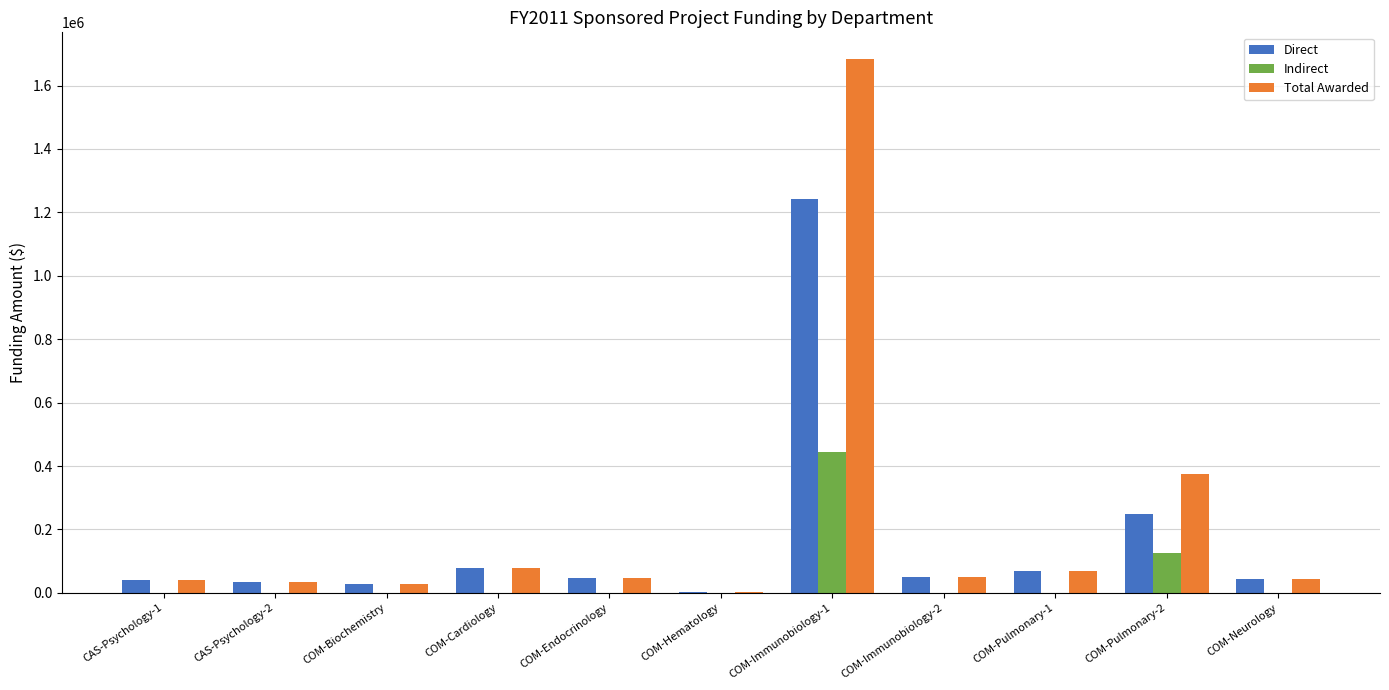

The Indirect series shows 269582 at COM-Cardiology. True or false?

False